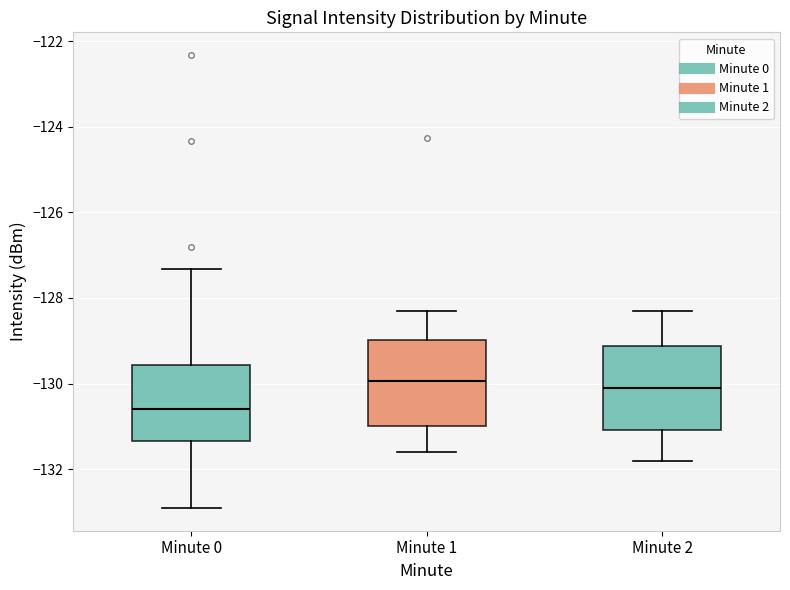

Where does the lower whisker of the box for Minute 0 end on the y-axis? The values are not printed on the chart, so give them approximately, as read against the axis.

-133.0